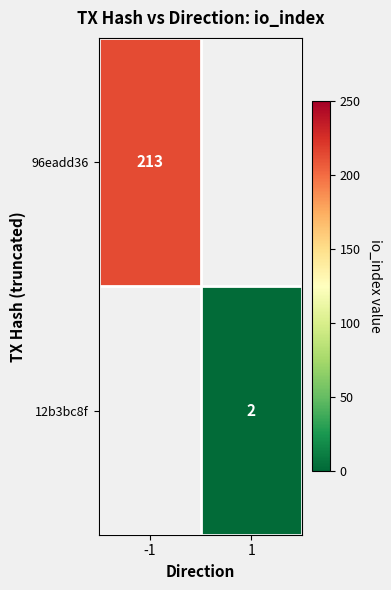

Count the number of data series in this chart.

2